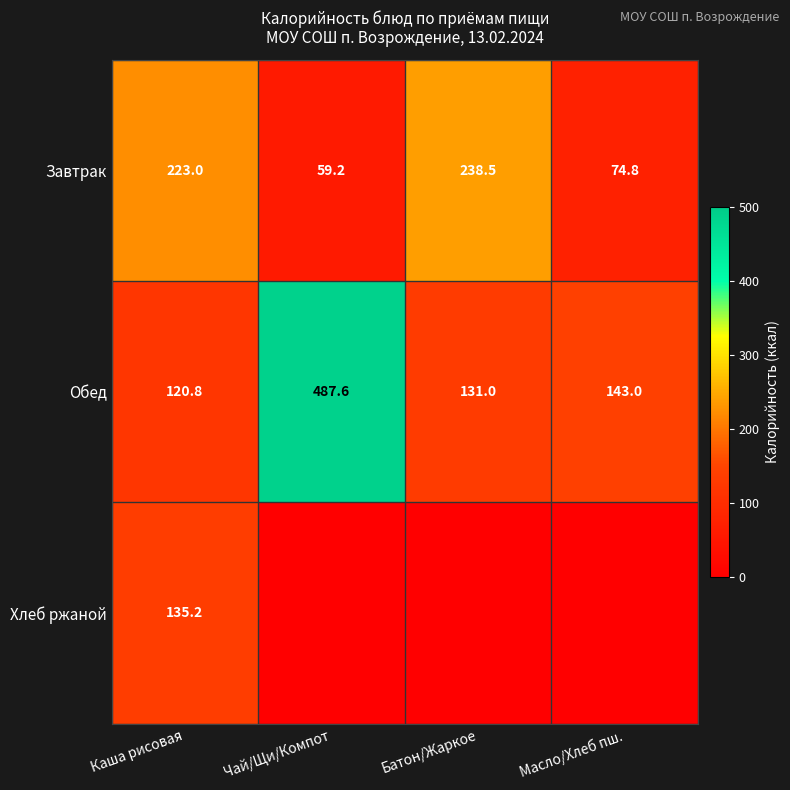

What is the total value across all series at Каша рисовая?

479.0